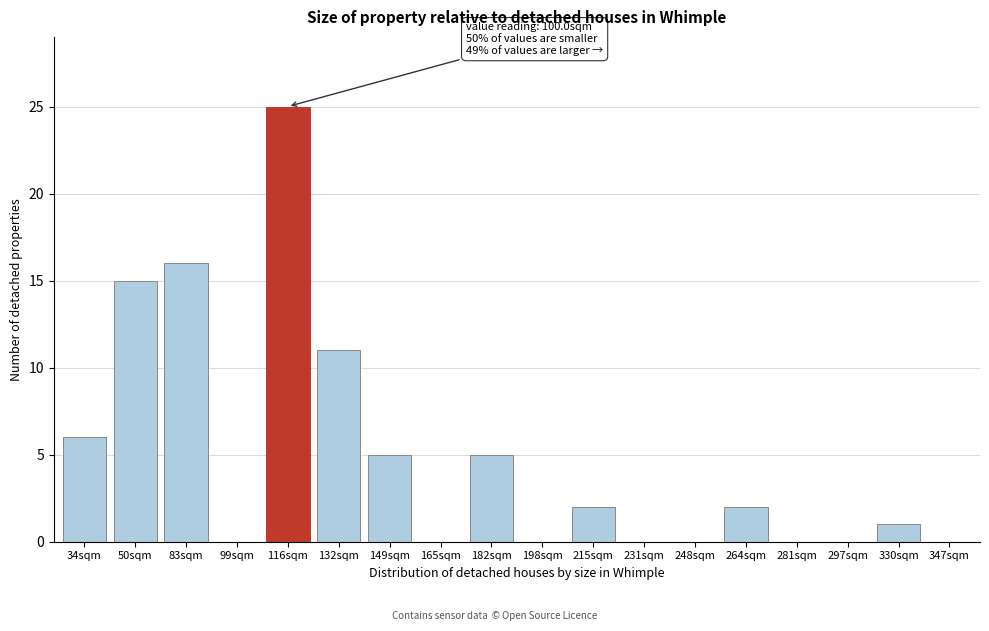

Reading left to right, list all the values displayed in this chart.

34sqm=6	50sqm=15	83sqm=16	99sqm=0	116sqm=25	132sqm=11	149sqm=5	165sqm=0	182sqm=5	198sqm=0	215sqm=2	231sqm=0	248sqm=0	264sqm=2	281sqm=0	297sqm=0	330sqm=1	347sqm=0